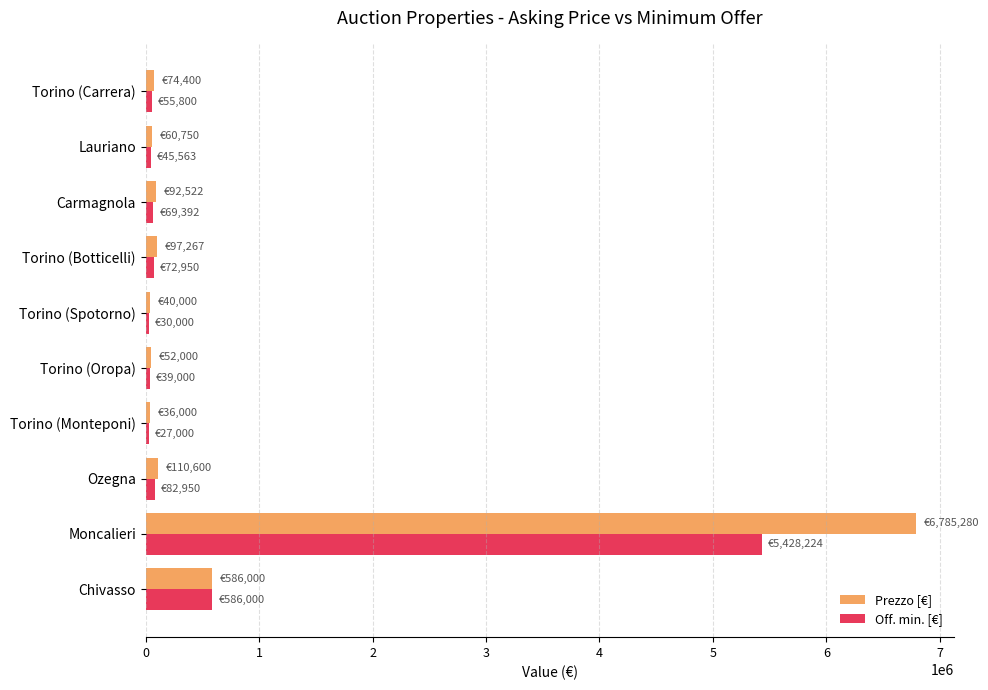

How many data points in Off. min. [€] are less than 69392?

5